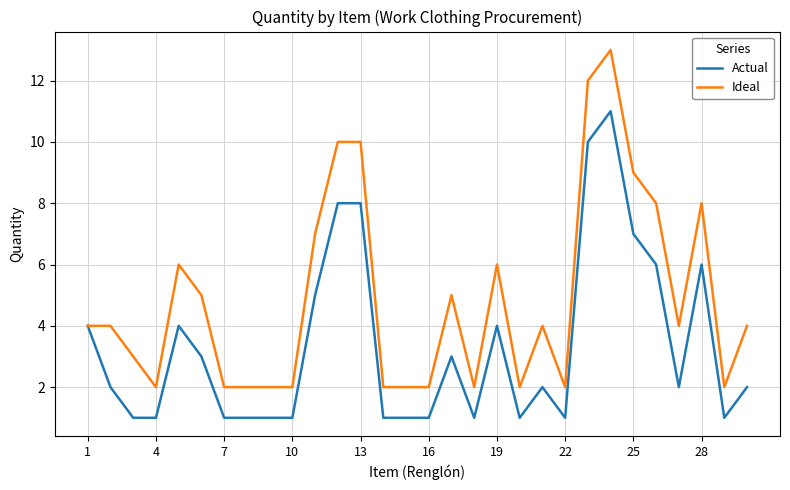

What is the smallest value displayed?

1